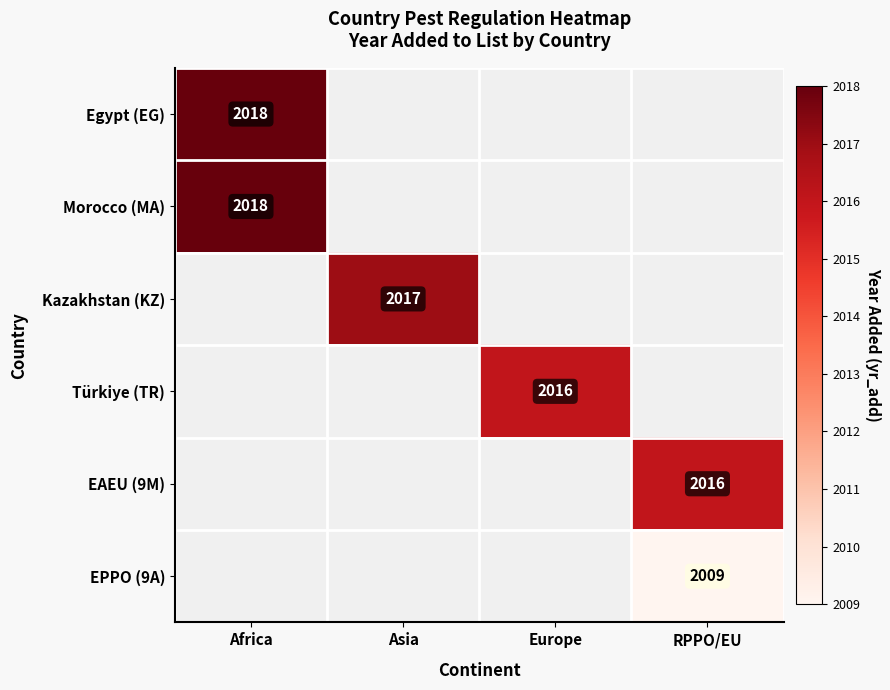

True or false: EAEU (9M) has a value of 2016 at RPPO/EU.

True